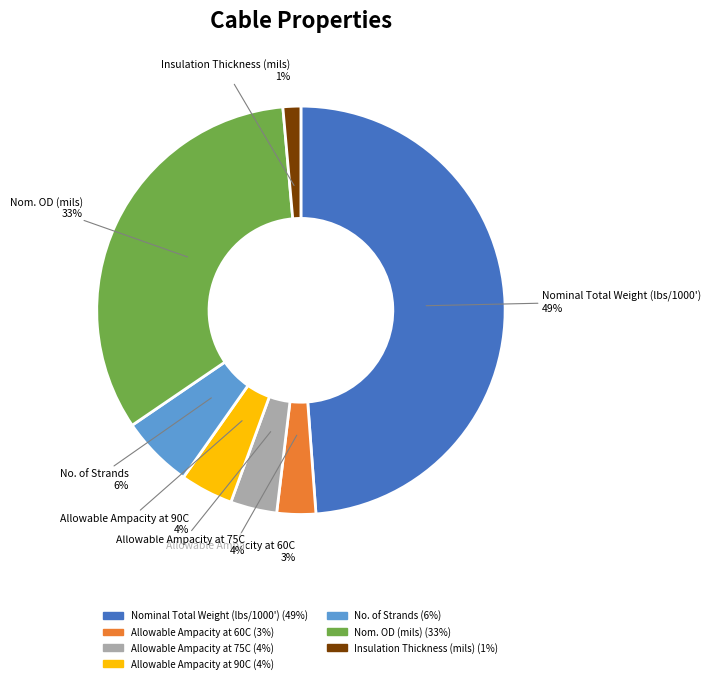

Is it true that Allowable Ampacity at 60C is 3% of the pie?

True